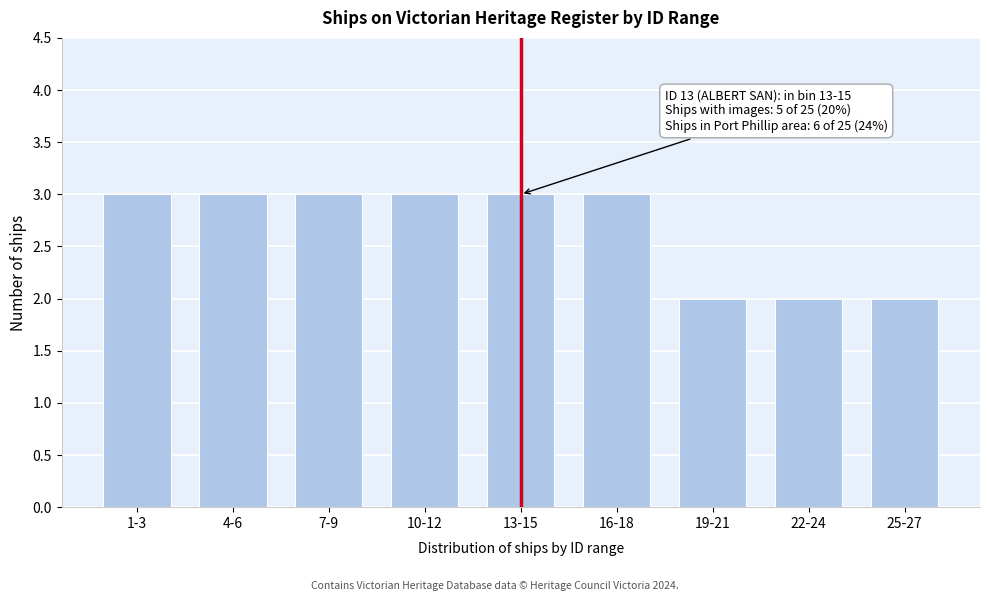

Reading left to right, list all the values displayed in this chart.

3	3	3	3	3	3	2	2	2